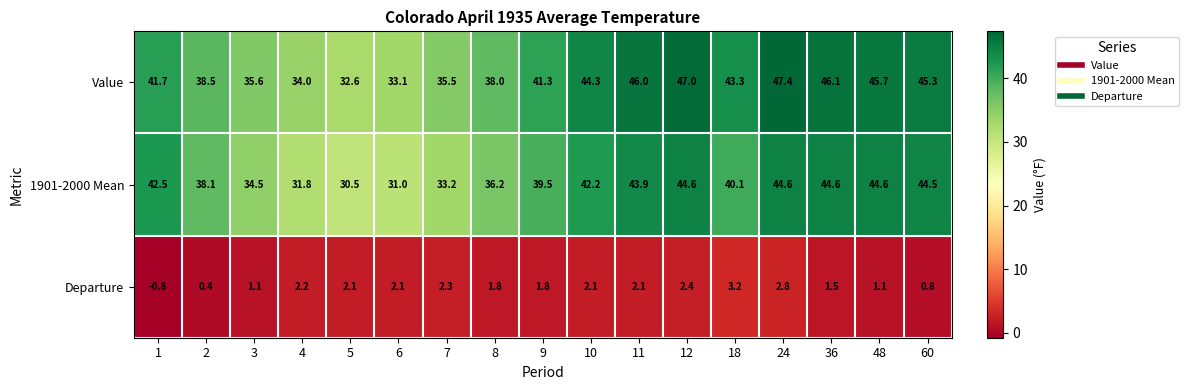

Which category has the highest value across all series?

24